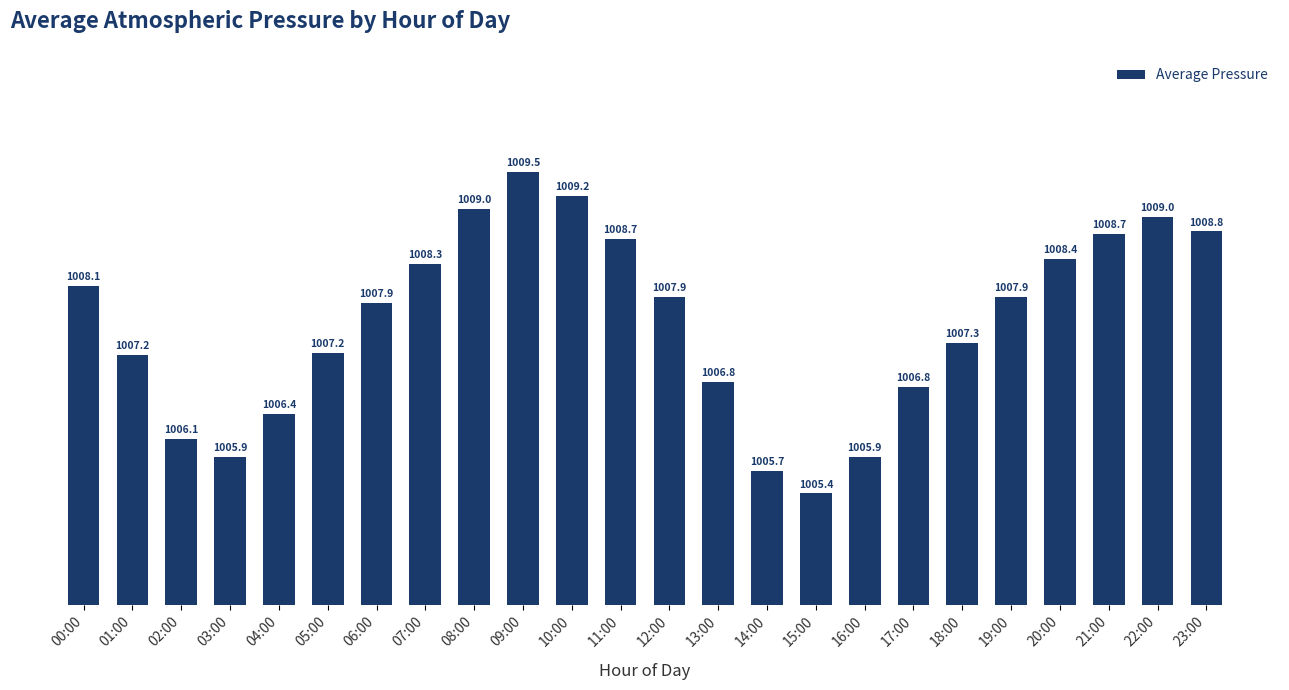

The value at 03:00 is 451.7. True or false?

False